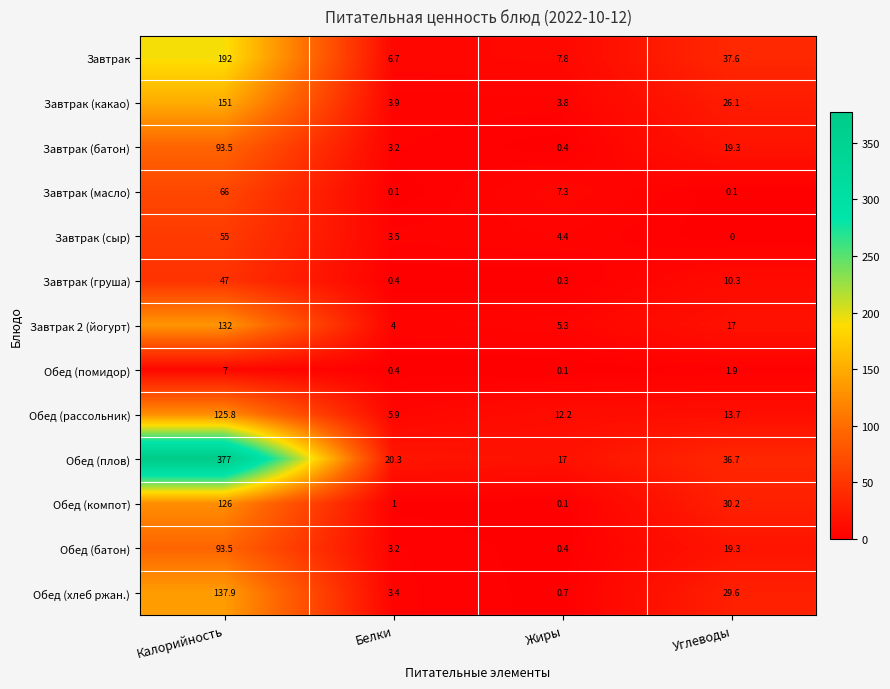

What is the difference between the highest and lowest values at Углеводы?

37.6